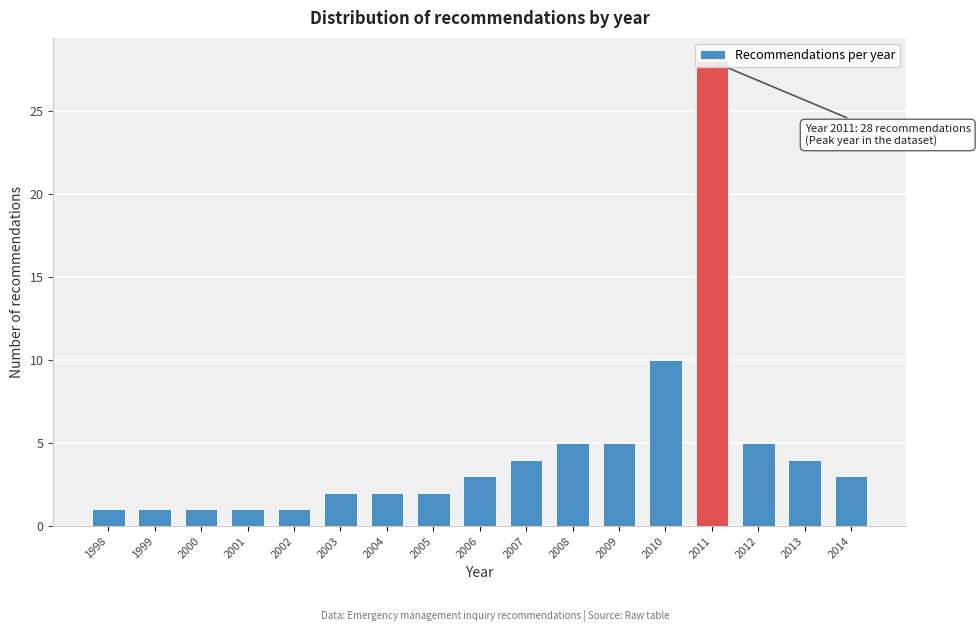

The value at 2006 is 3. True or false?

True